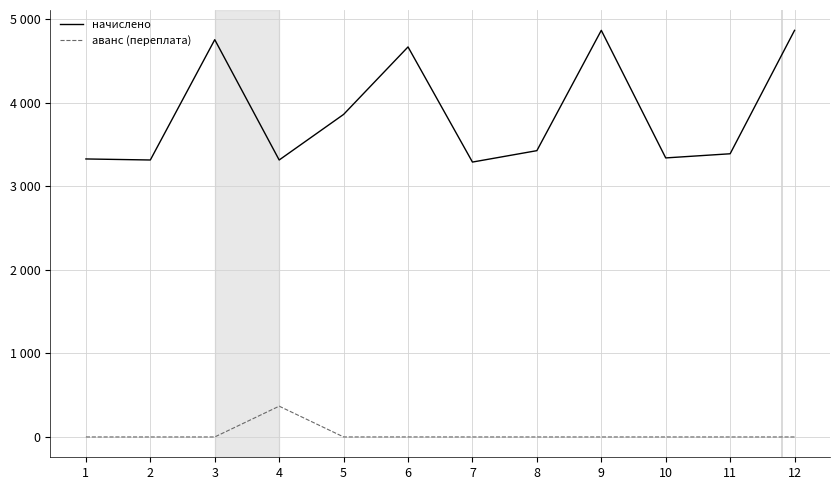

What are all the series names shown in the legend?

начислено, аванс (переплата)